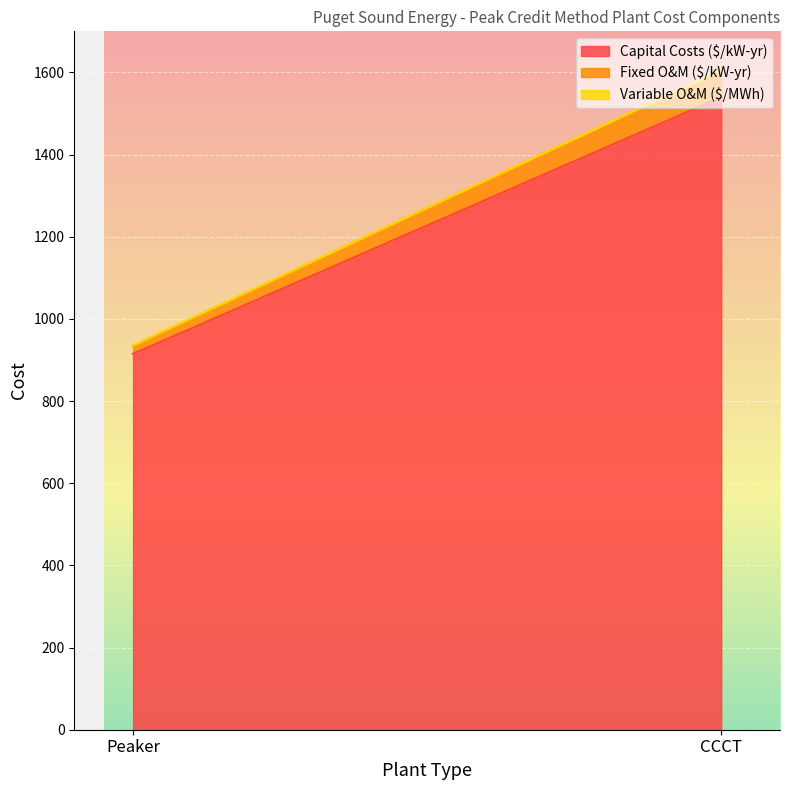

Count the number of categories in the chart.

2